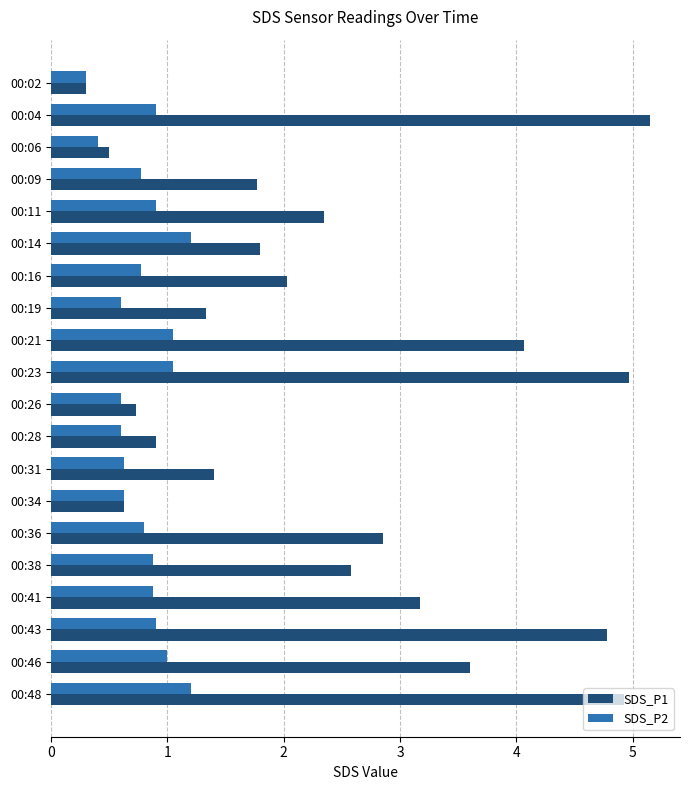

Which series has the largest total across all categories?

SDS_P1